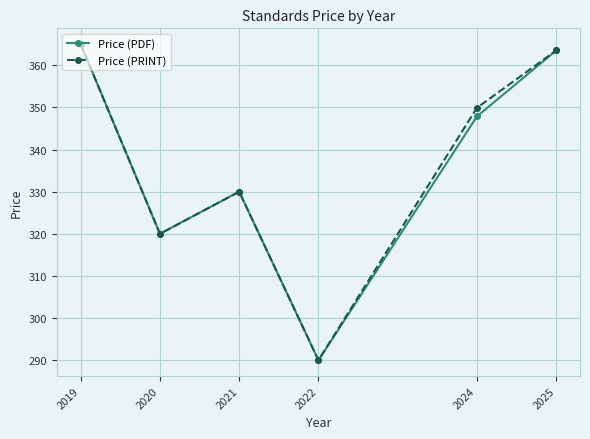

Is the value of Price (PDF) at 2025 greater than the value of Price (PRINT) at 2022?

Yes